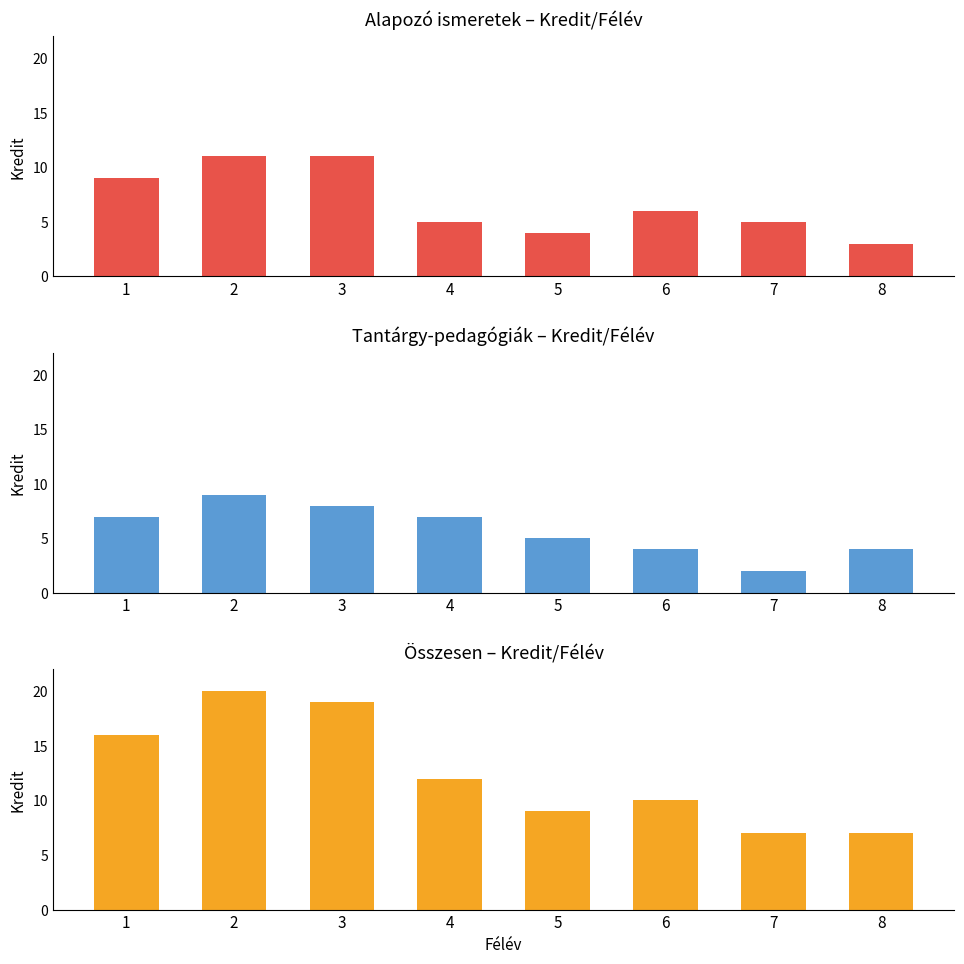

What is the value of the Összesen bar at the 1st from the left?

16